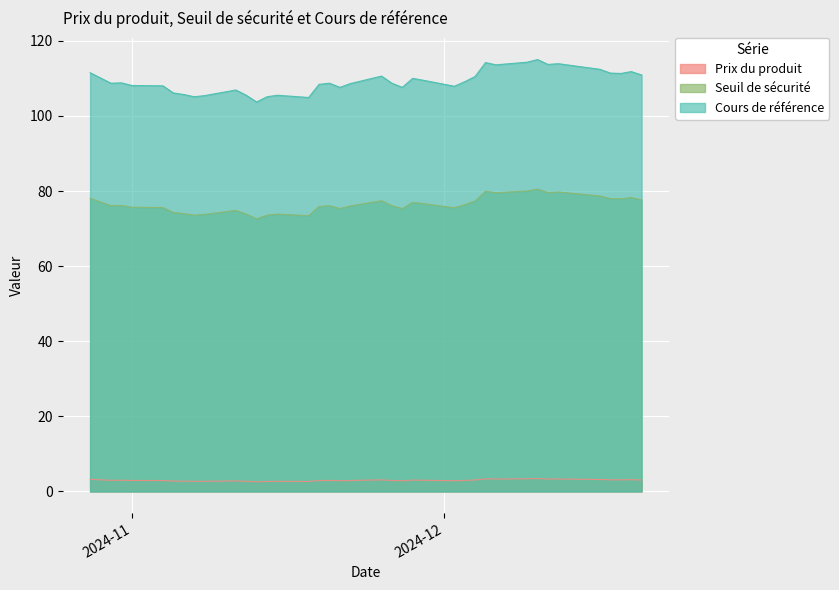

At which category does Seuil de sécurité reach its first local peak?

2024-10-31